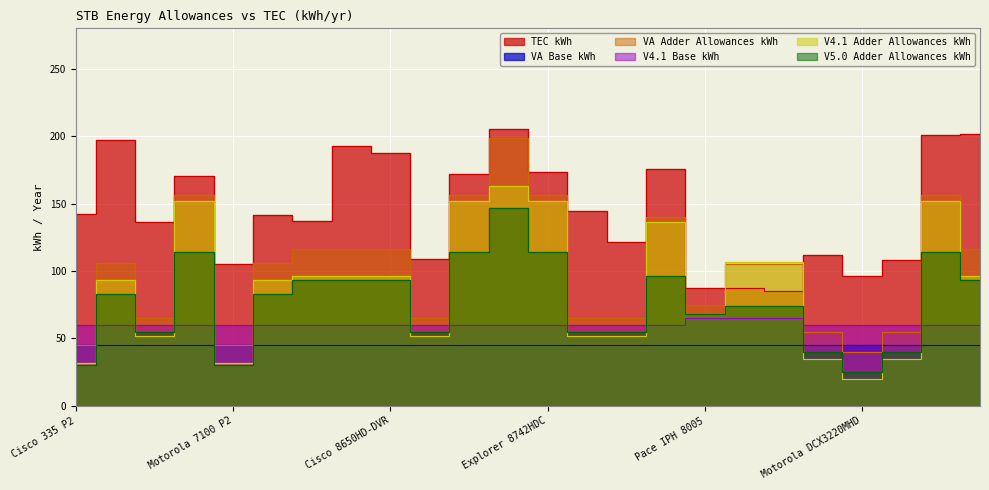

What is the total value across all series at Motorola DCX3220MHD?

241.5